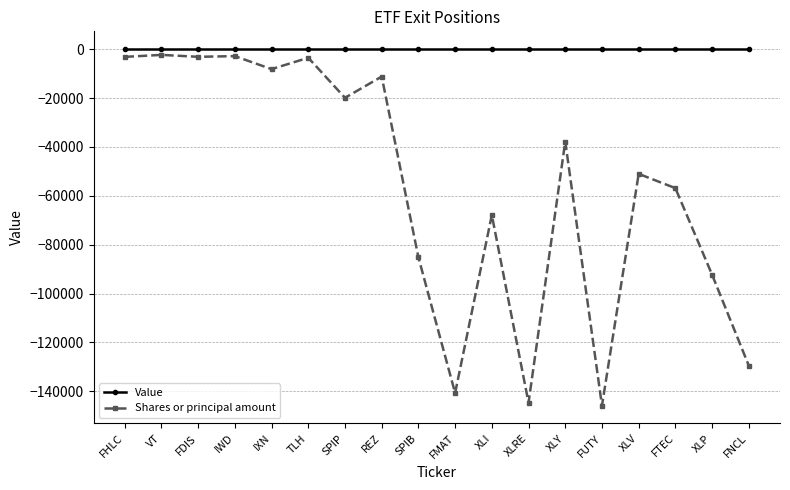

True or false: Shares or principal amount has more than 1 points higher than both neighbors.

True